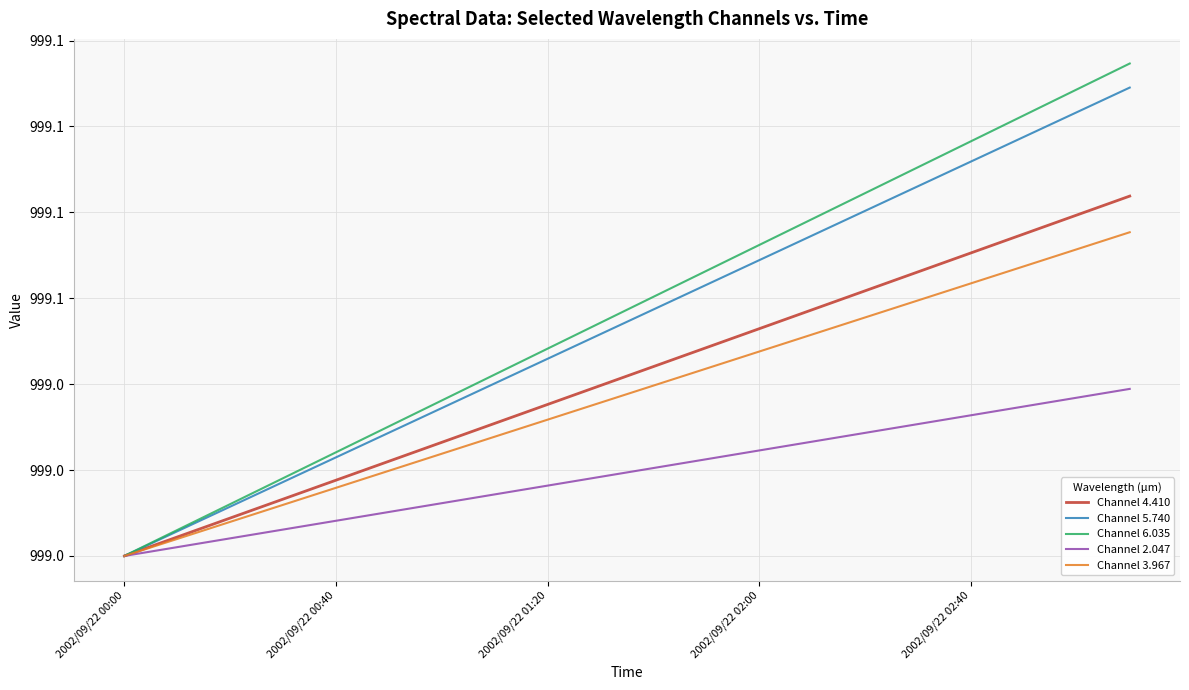

Is this an area chart (filled region under the line)?

No